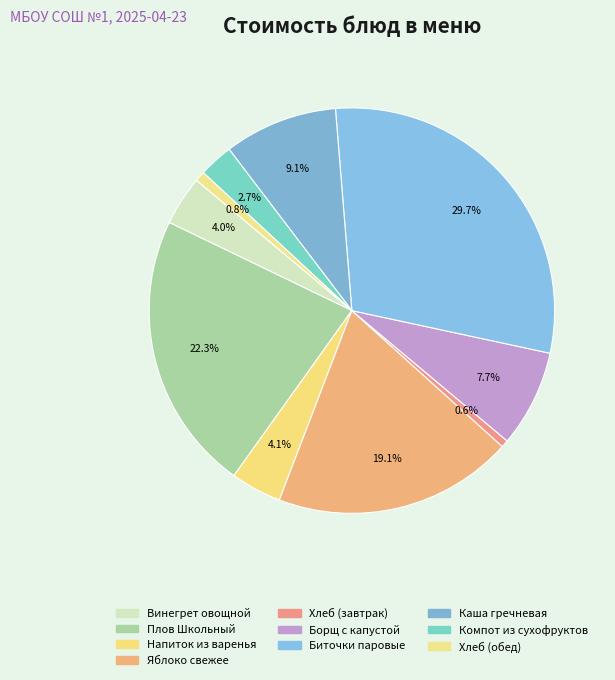

What percentage is the Хлеб (обед) slice, to the nearest percent?

1%